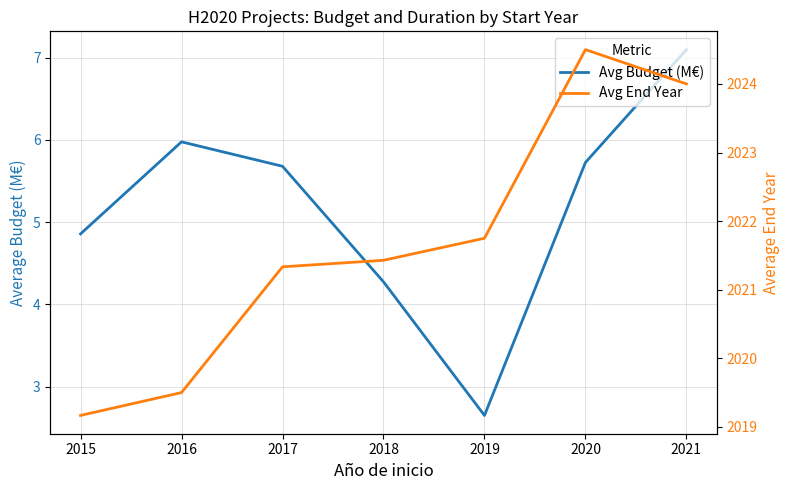

Is the value of Avg Budget (M€) at 2015 greater than the value of Avg End Year at 2018?

No